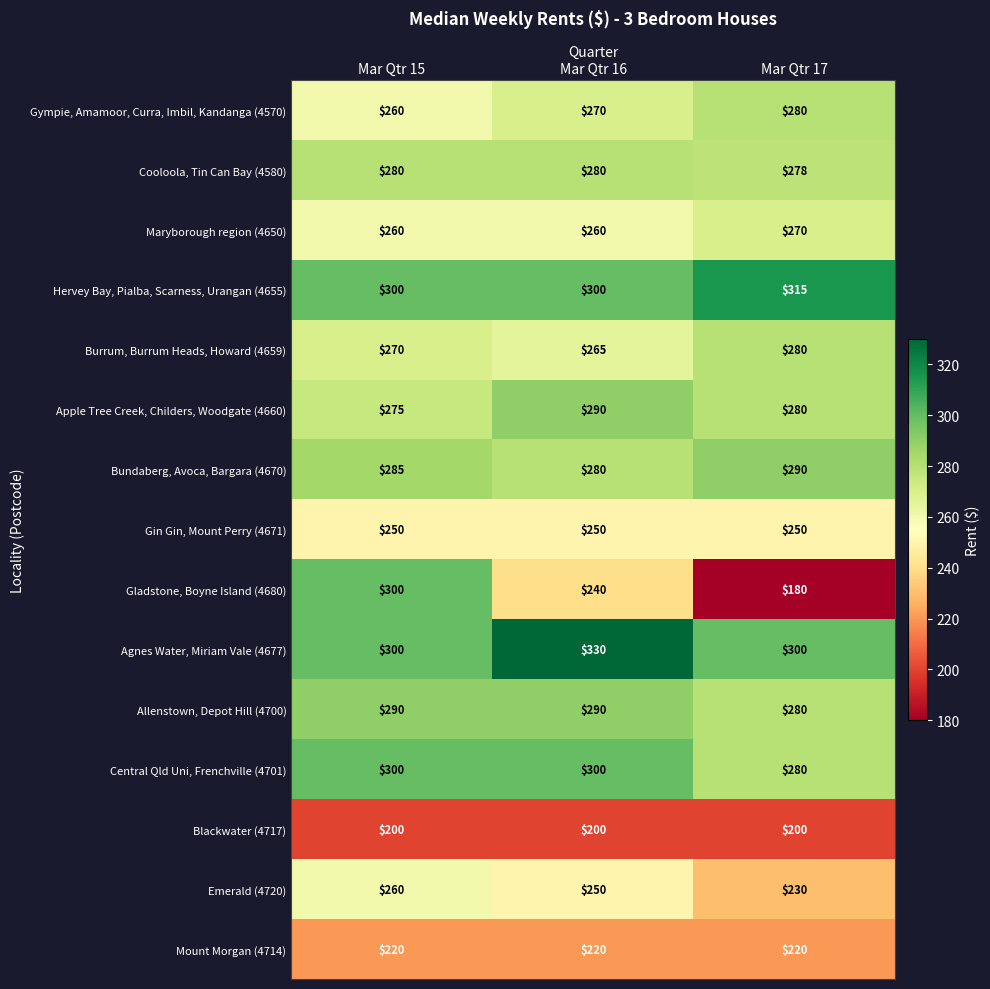

At how many categories does at least one series exceed 308?

2